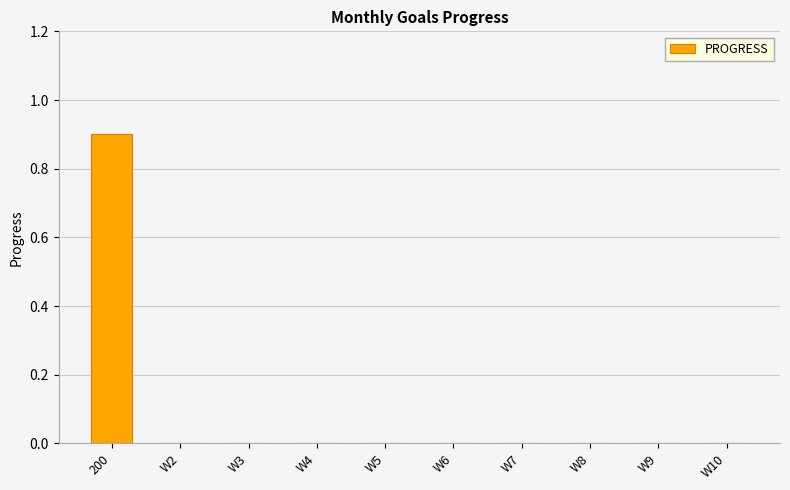

Count the values in the range 0 to 1.

10